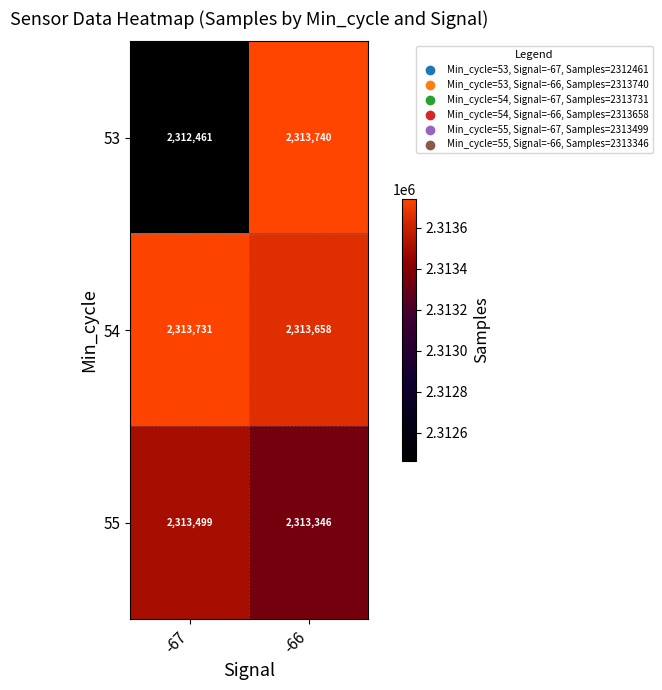

List the series in order of their overall mean, highest first.

54, 55, 53